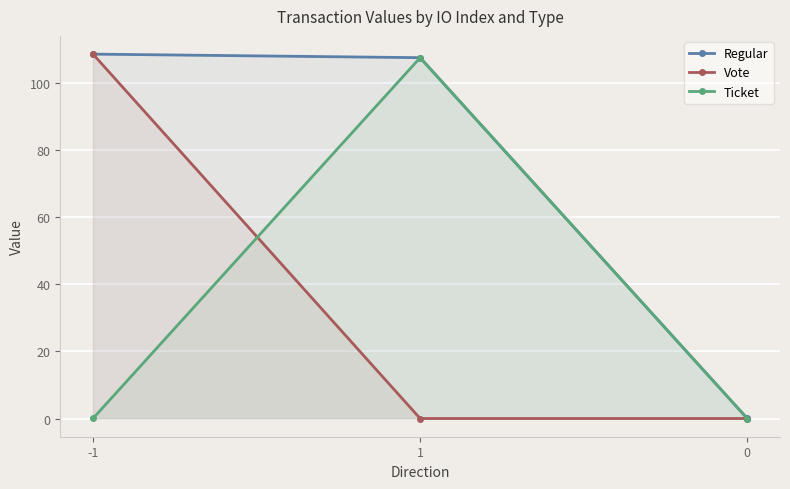

What is the average value of the Ticket series?

35.8